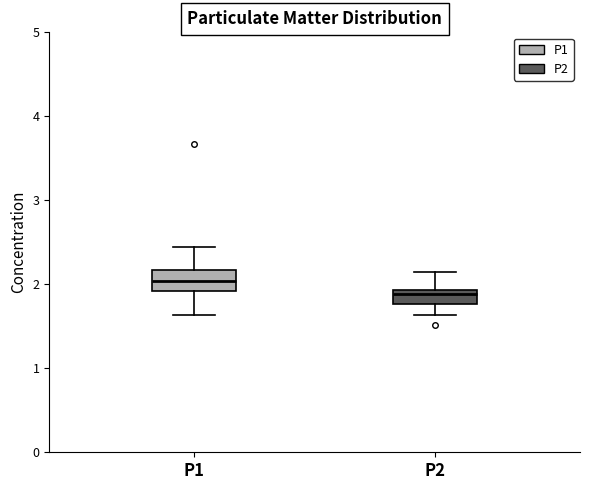

Which box's median line is the highest?

P1